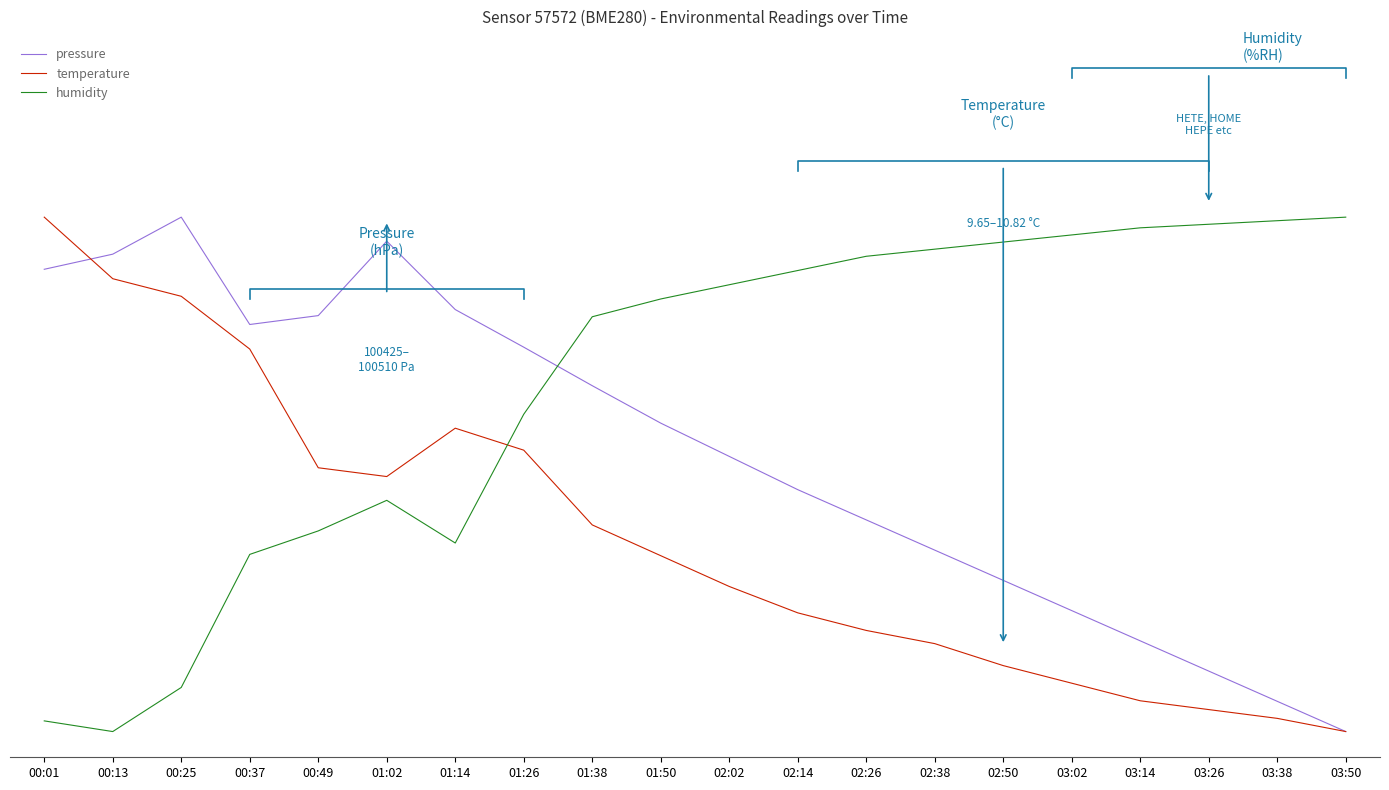

What is the average value of the pressure series?

0.5